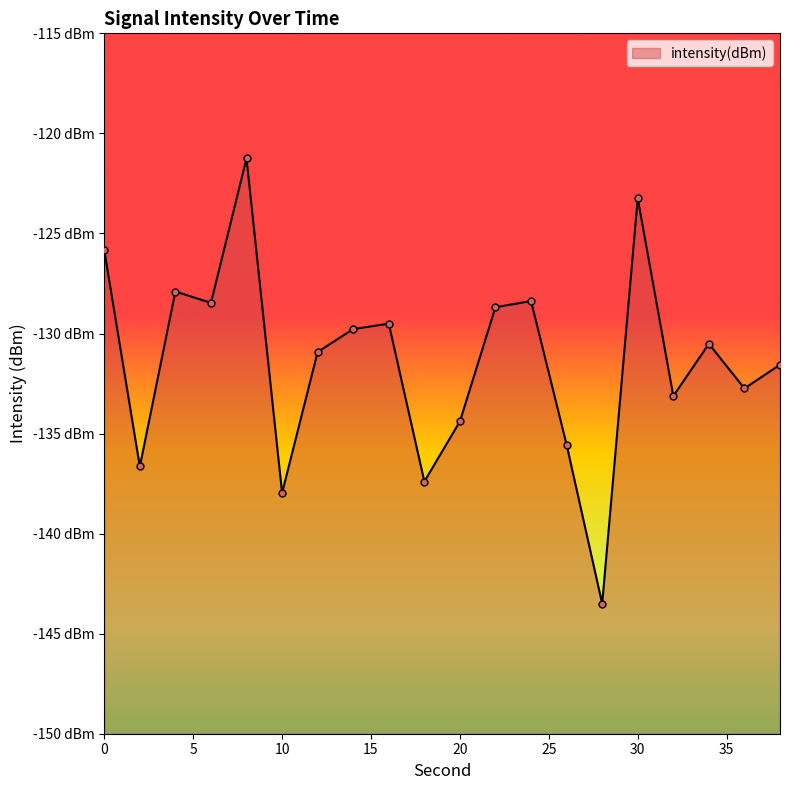

What is the change in value from 2 to 12?

+5.7